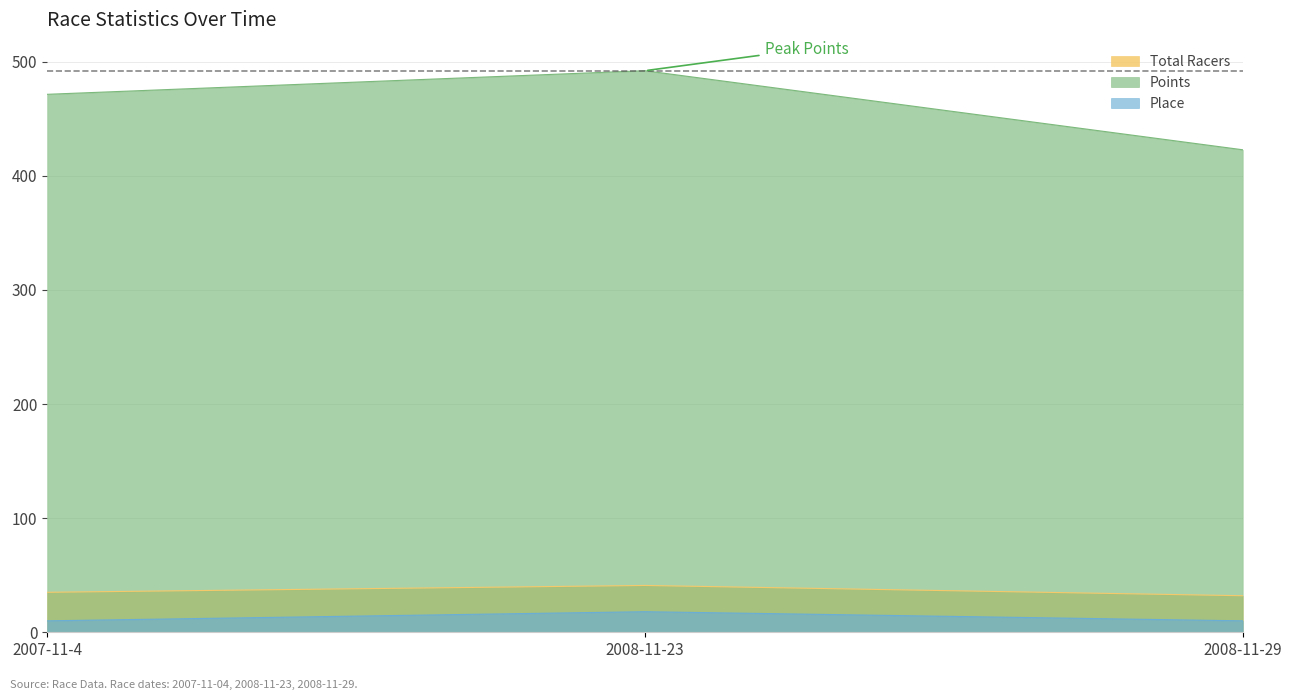

Which has a higher value, 2007-11-4 or 2008-11-29?

2007-11-4